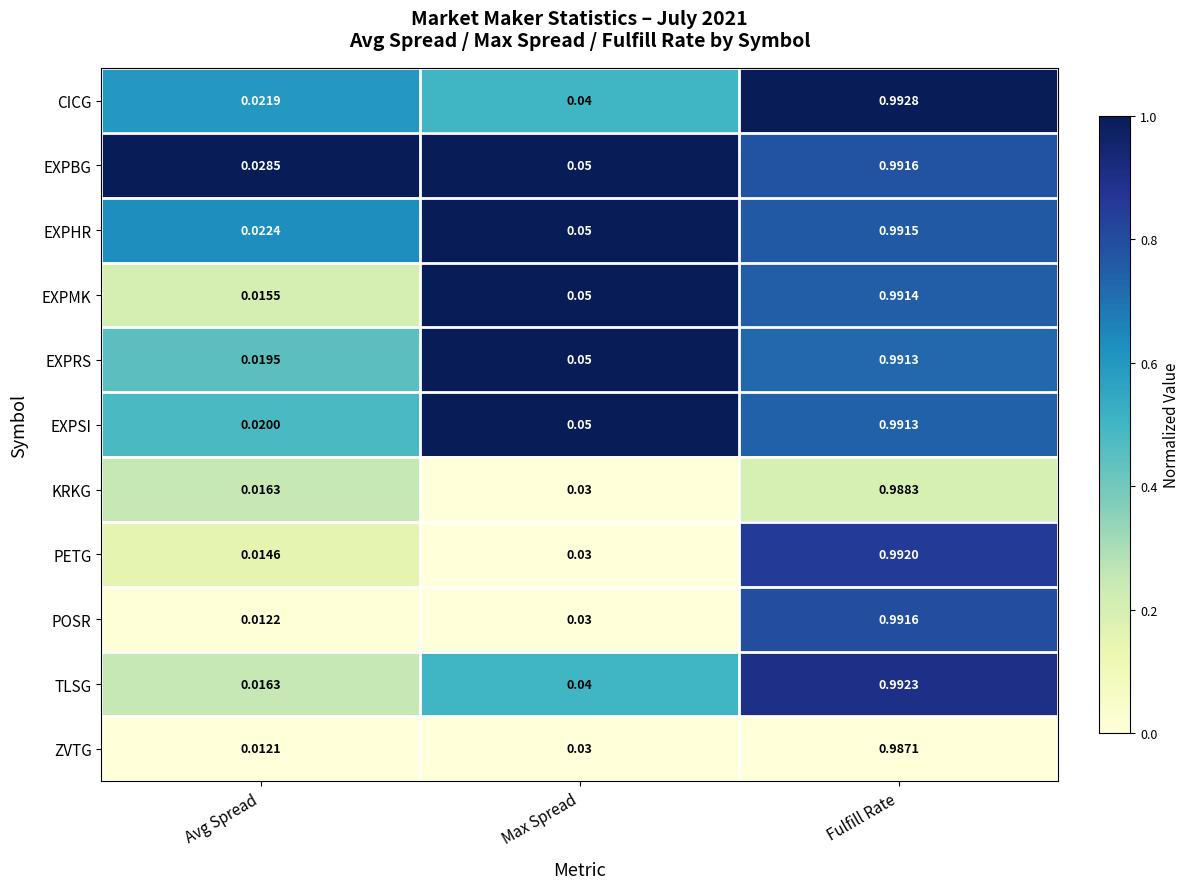

Which category has the highest value in the KRKG series?

Fulfill Rate